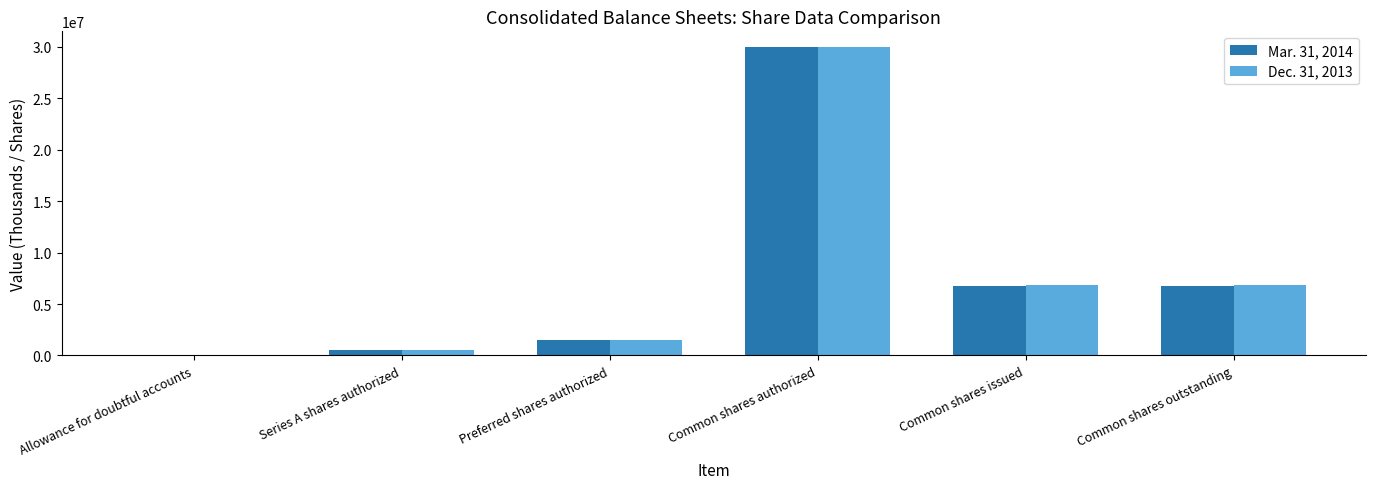

What is the total value across all series at Preferred shares authorized?

3000000